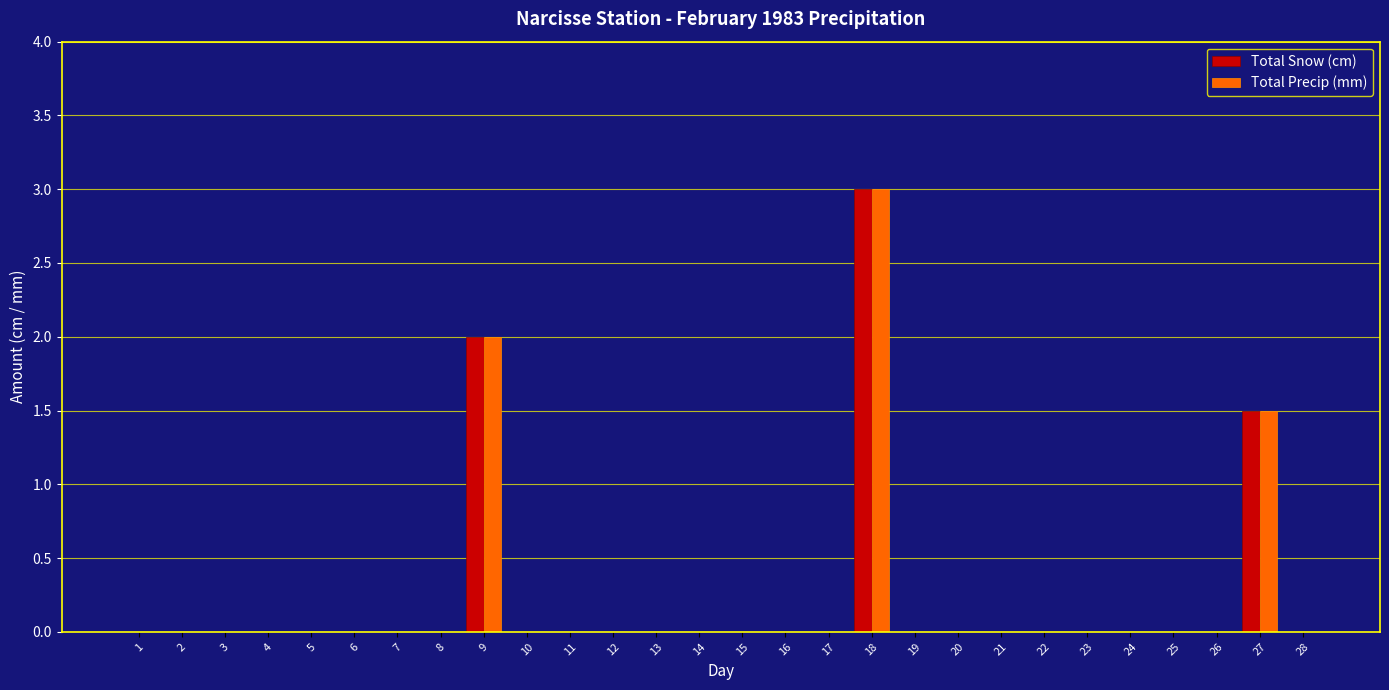

Reading left to right, extract all data points from this chart.

Total Snow (cm): 1=0.0	2=0.0	3=0.0	4=0.0	5=0.0	6=0.0	7=0.0	8=0.0	9=2.0	10=0.0	11=0.0	12=0.0	13=0.0	14=0.0	15=0.0	16=0.0	17=0.0	18=3.0	19=0.0	20=0.0	21=0.0	22=0.0	23=0.0	24=0.0	25=0.0	26=0.0	27=1.5	28=0.0
Total Precip (mm): 1=0.0	2=0.0	3=0.0	4=0.0	5=0.0	6=0.0	7=0.0	8=0.0	9=2.0	10=0.0	11=0.0	12=0.0	13=0.0	14=0.0	15=0.0	16=0.0	17=0.0	18=3.0	19=0.0	20=0.0	21=0.0	22=0.0	23=0.0	24=0.0	25=0.0	26=0.0	27=1.5	28=0.0